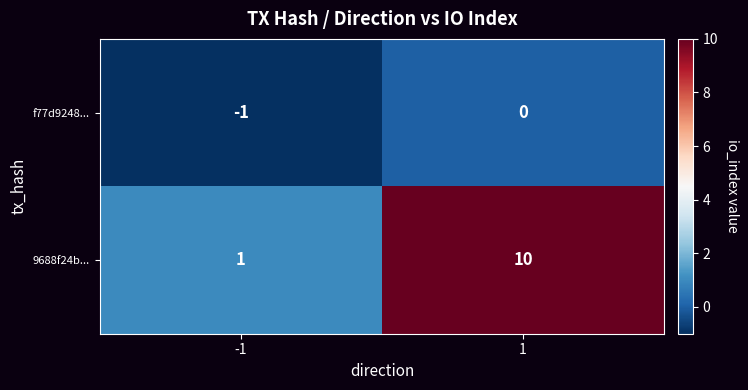

What is the greatest value displayed?

10